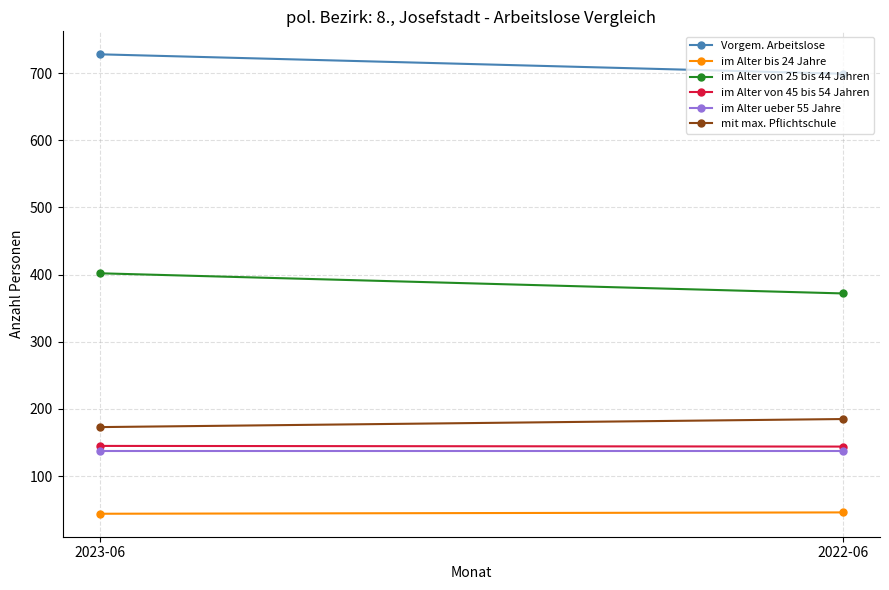

Is the value of im Alter bis 24 Jahre at 2023-06 greater than the value of Vorgem. Arbeitslose at 2023-06?

No